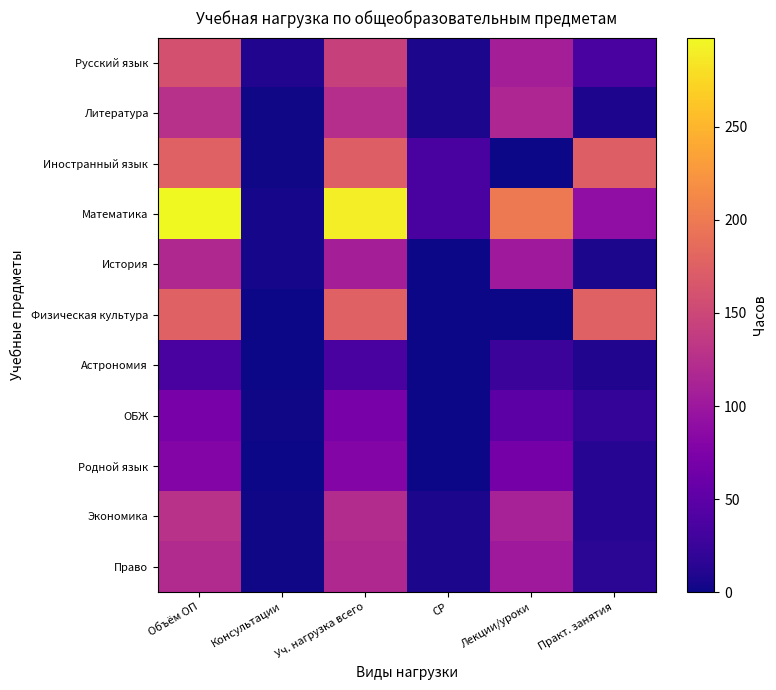

Reading left to right, extract all data points from this chart.

Русский язык: Объём ОП=160	Консультации=10	Уч. нагрузка всего=144	СР=6	Лекции/уроки=108	Практ. занятия=36
Литература: Объём ОП=126	Консультации=2	Уч. нагрузка всего=124	СР=6	Лекции/уроки=116	Практ. занятия=8
Иностранный язык: Объём ОП=176	Консультации=2	Уч. нагрузка всего=174	СР=36	Лекции/уроки=0	Практ. занятия=174
Математика: Объём ОП=298	Консультации=4	Уч. нагрузка всего=290	СР=36	Лекции/уроки=200	Практ. занятия=90
История: Объём ОП=118	Консультации=4	Уч. нагрузка всего=108	СР=0	Лекции/уроки=102	Практ. занятия=6
Физическая культура: Объём ОП=176	Консультации=0	Уч. нагрузка всего=176	СР=0	Лекции/уроки=0	Практ. занятия=176
Астрономия: Объём ОП=36	Консультации=0	Уч. нагрузка всего=36	СР=0	Лекции/уроки=26	Практ. занятия=10
ОБЖ: Объём ОП=72	Консультации=2	Уч. нагрузка всего=70	СР=0	Лекции/уроки=50	Практ. занятия=20
Родной язык: Объём ОП=80	Консультации=0	Уч. нагрузка всего=80	СР=0	Лекции/уроки=68	Практ. занятия=12
Экономика: Объём ОП=128	Консультации=2	Уч. нагрузка всего=122	СР=6	Лекции/уроки=110	Практ. занятия=12
Право: Объём ОП=120	Консультации=2	Уч. нагрузка всего=118	СР=6	Лекции/уроки=102	Практ. занятия=16